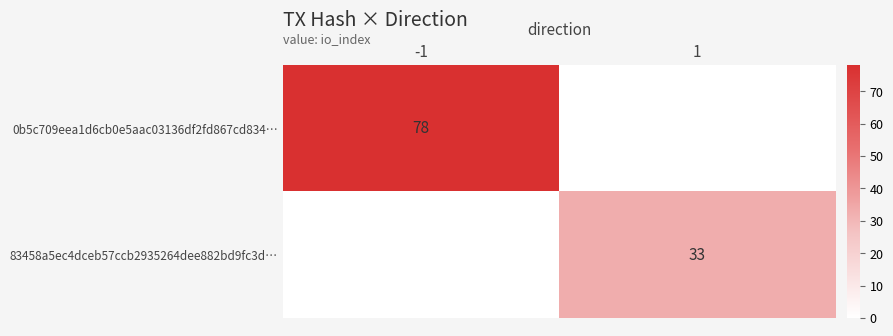

Is the value of 0b5c709eea1d6cb0e5aac03136df2fd867cd834… at -1 greater than the value of 83458a5ec4dceb57ccb2935264dee882bd9fc3d… at 1?

Yes